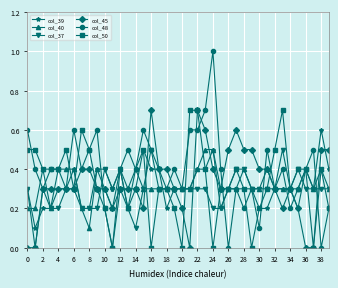

What is the difference between the maximum and second lowest values in the col_50 series?

0.7